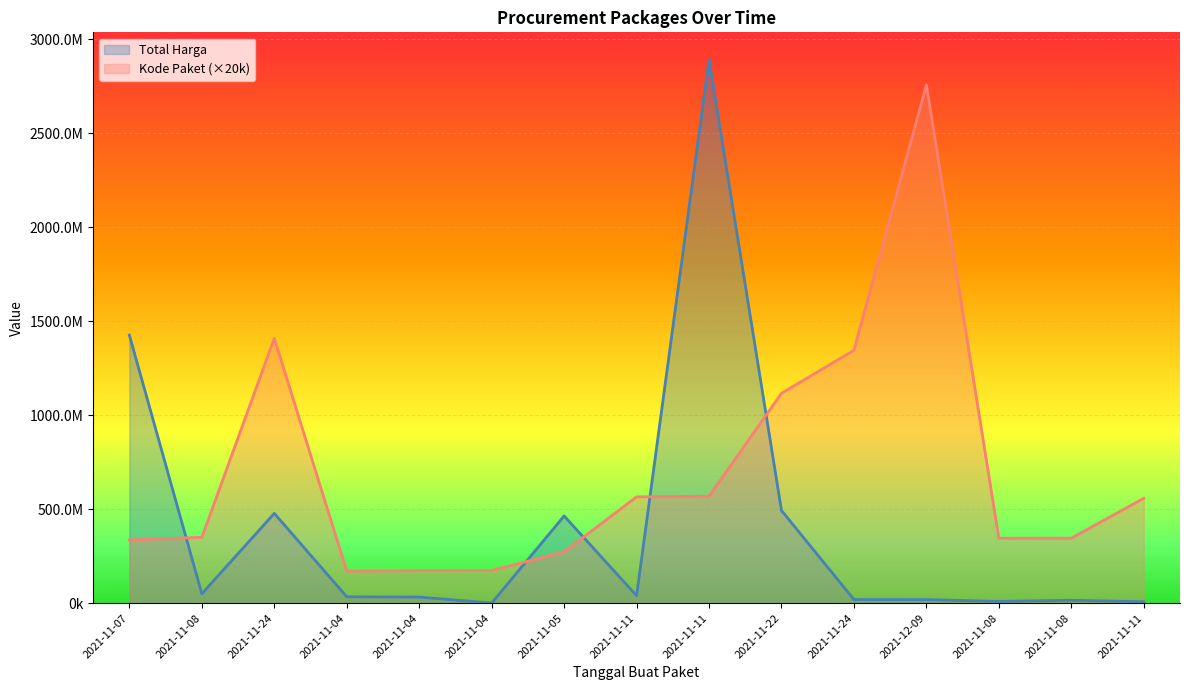

Which category has the highest value in the Total Harga series?

2021-11-11